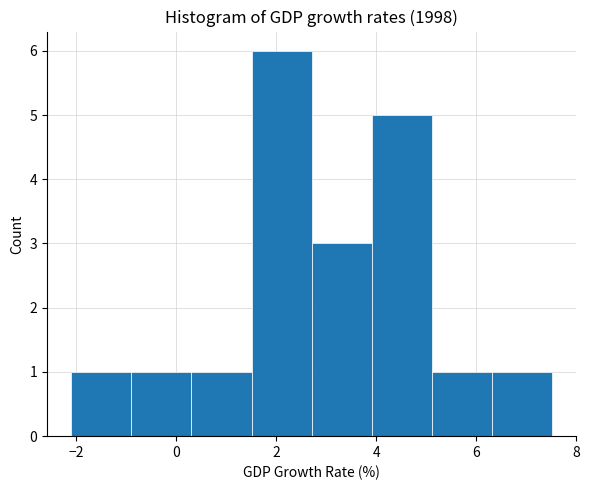

What is the height of the bar covering 2.8 to 4.0 on the x-axis? Neither the bar edges nor the heights are printed on the chart, so give them approximately, as read against the axes.

3